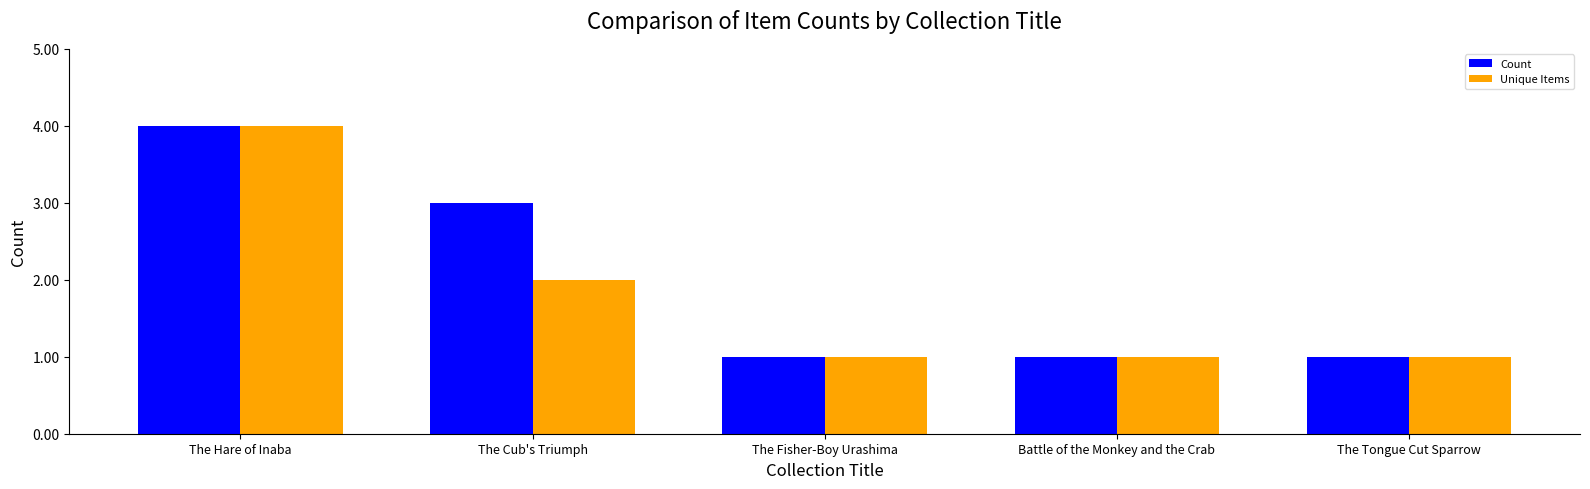

How many categories are shown in the chart?

5